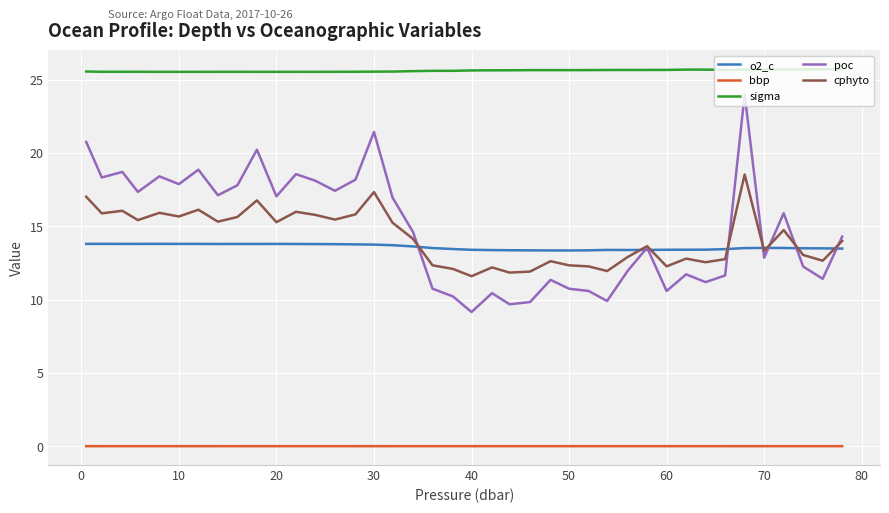

Which series has the largest total across all categories?

sigma